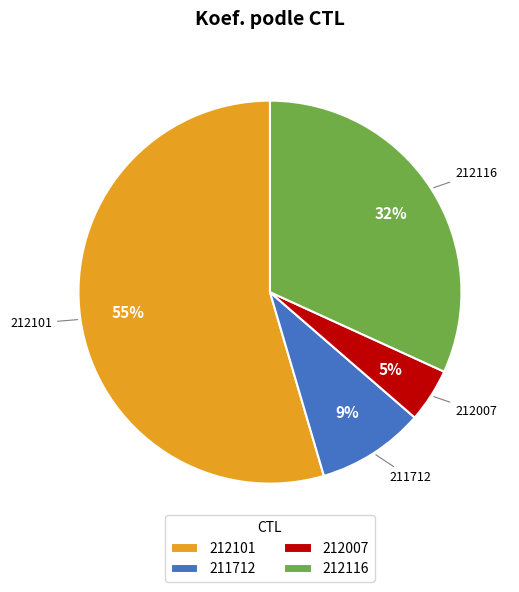

How many segments does this pie chart have?

4